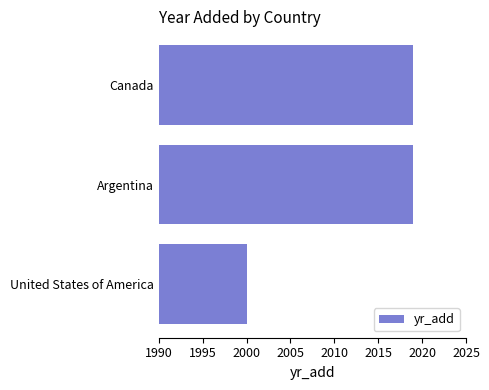

What is the smallest value displayed?

2000